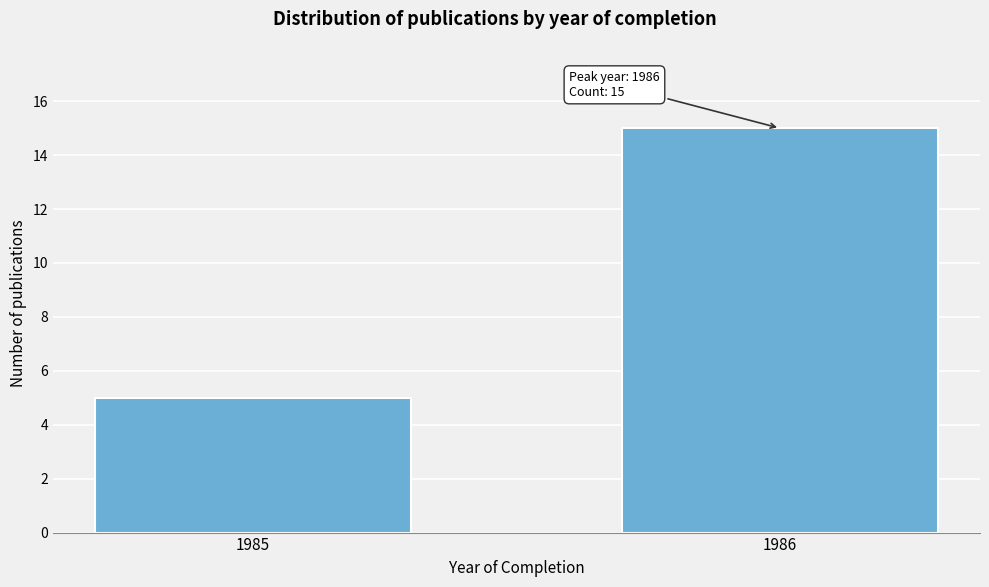

Reading left to right, extract all data points from this chart.

5	15